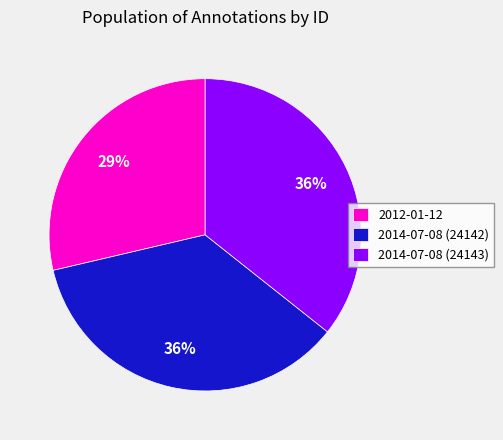

Is 2014-07-08 (24142) the majority of the pie?

No